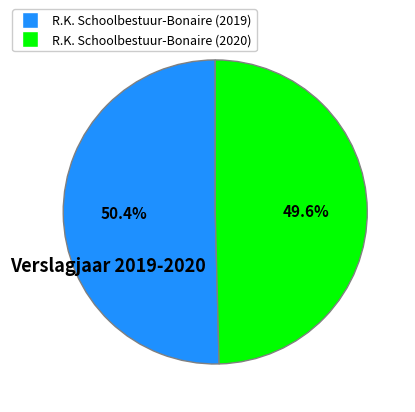

Is R.K. Schoolbestuur-Bonaire (2019) the majority of the pie?

Yes